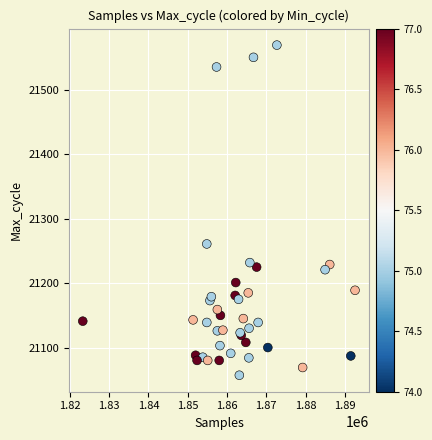

What Y value in the scatter plot is closest to 21313?

21261